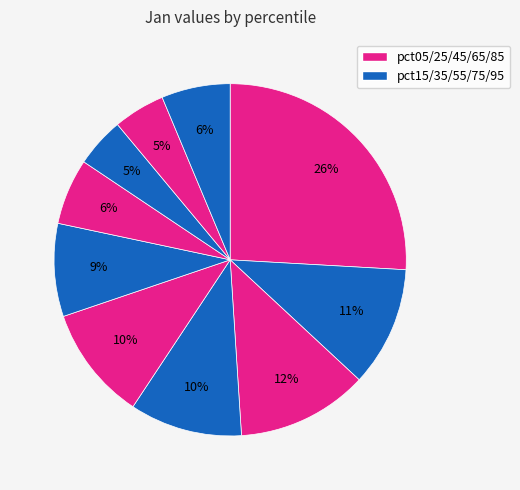

Count the number of slices in the pie.

10